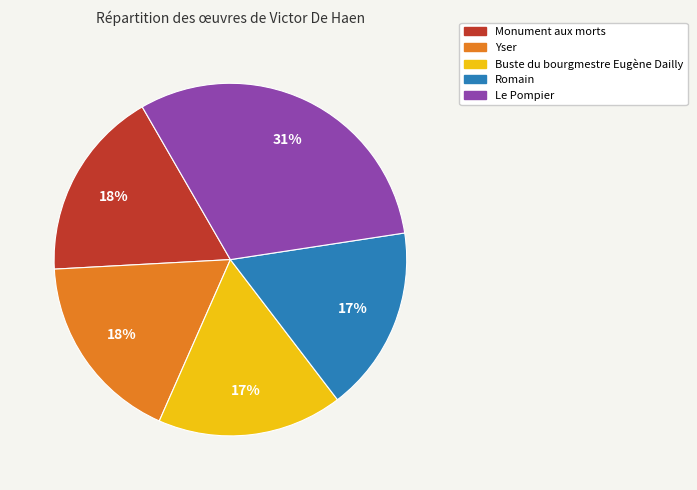

What is the largest slice in the pie chart?

Le Pompier